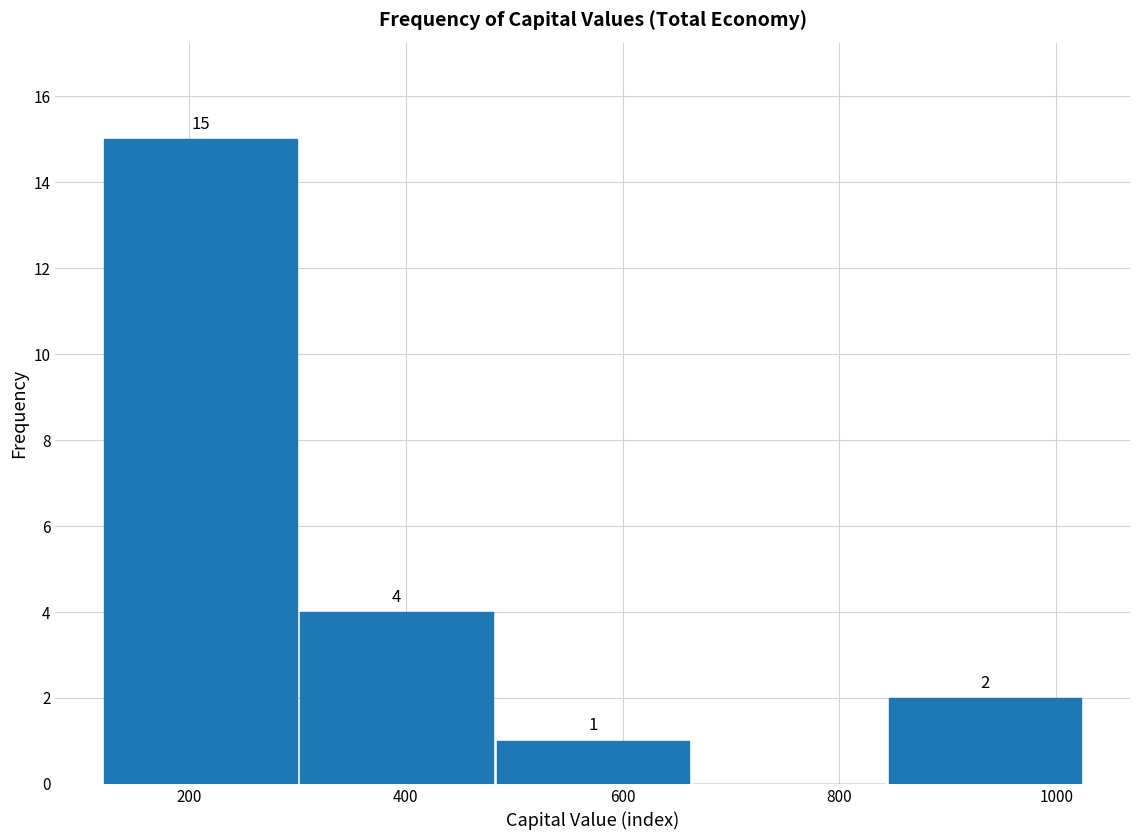

Which range on the x-axis has the tallest bar?

120 to 300